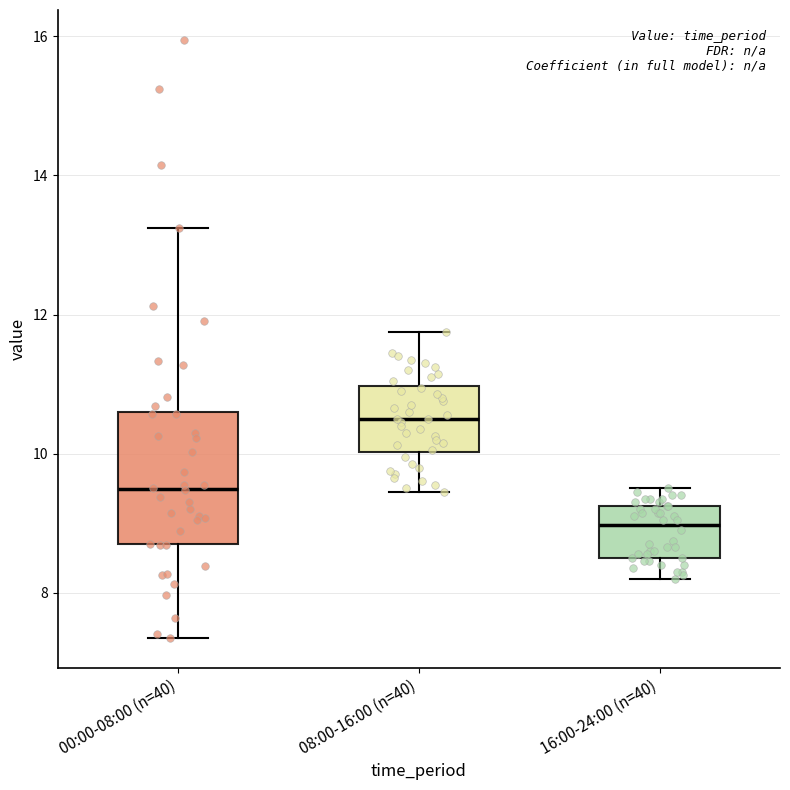

Which box has the lowest median line?

16:00-24:00 (n=40)